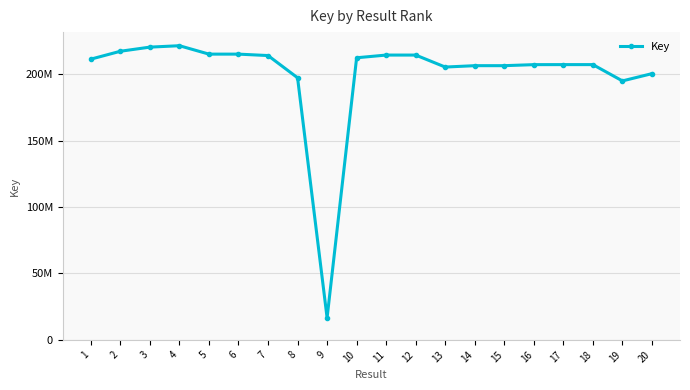

True or false: the data has more than 1 interior local peaks.

True